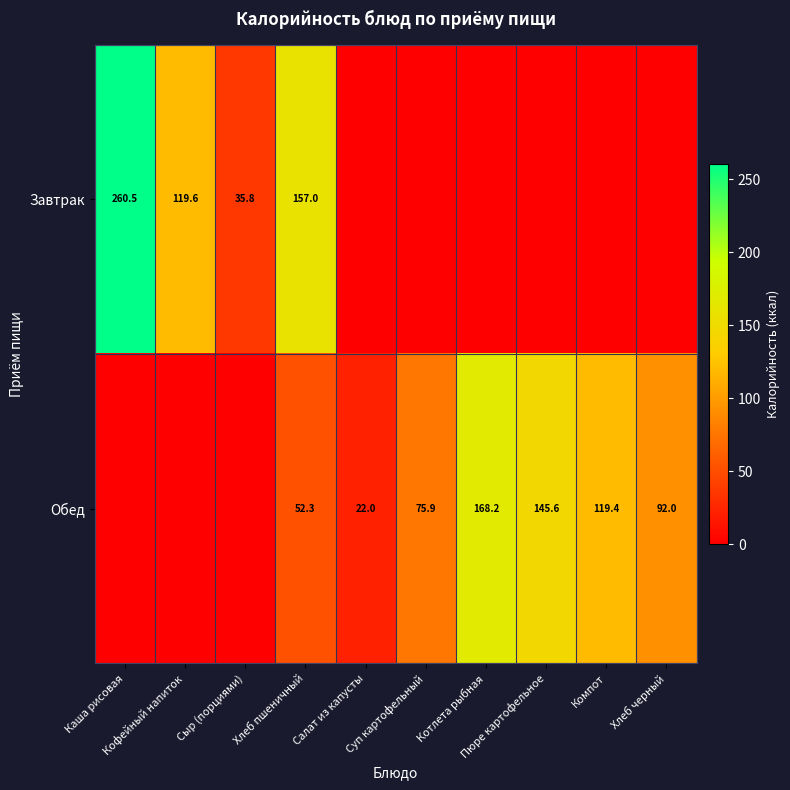

At which label does Обед reach its peak?

Котлета рыбная